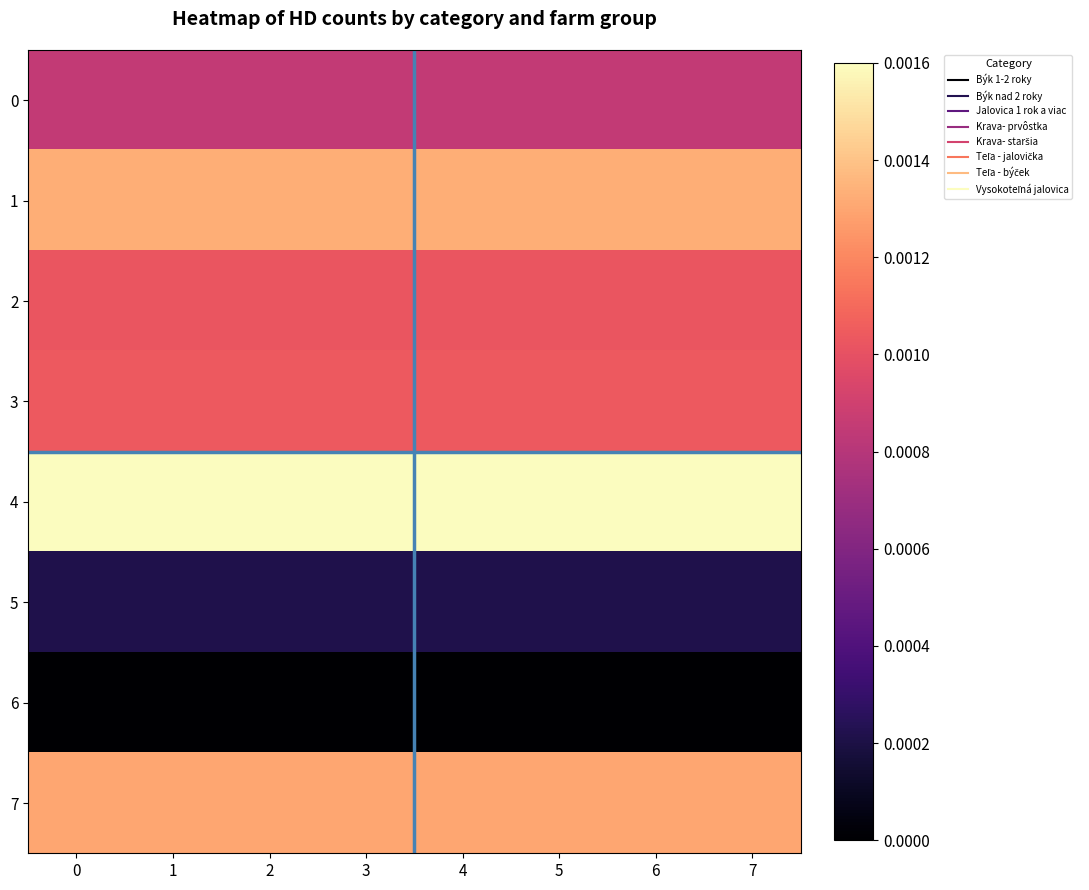

Reading left to right, extract all data points from this chart.

0: 0=0.0	1=0.0	2=0.0	3=0.0	4=0.0	5=0.0	6=0.0	7=0.0
1: 0=0.0	1=0.0	2=0.0	3=0.0	4=0.0	5=0.0	6=0.0	7=0.0
2: 0=0.0	1=0.0	2=0.0	3=0.0	4=0.0	5=0.0	6=0.0	7=0.0
3: 0=0.0	1=0.0	2=0.0	3=0.0	4=0.0	5=0.0	6=0.0	7=0.0
4: 0=0.0	1=0.0	2=0.0	3=0.0	4=0.0	5=0.0	6=0.0	7=0.0
5: 0=0.0	1=0.0	2=0.0	3=0.0	4=0.0	5=0.0	6=0.0	7=0.0
6: 0=0.0	1=0.0	2=0.0	3=0.0	4=0.0	5=0.0	6=0.0	7=0.0
7: 0=0.0	1=0.0	2=0.0	3=0.0	4=0.0	5=0.0	6=0.0	7=0.0